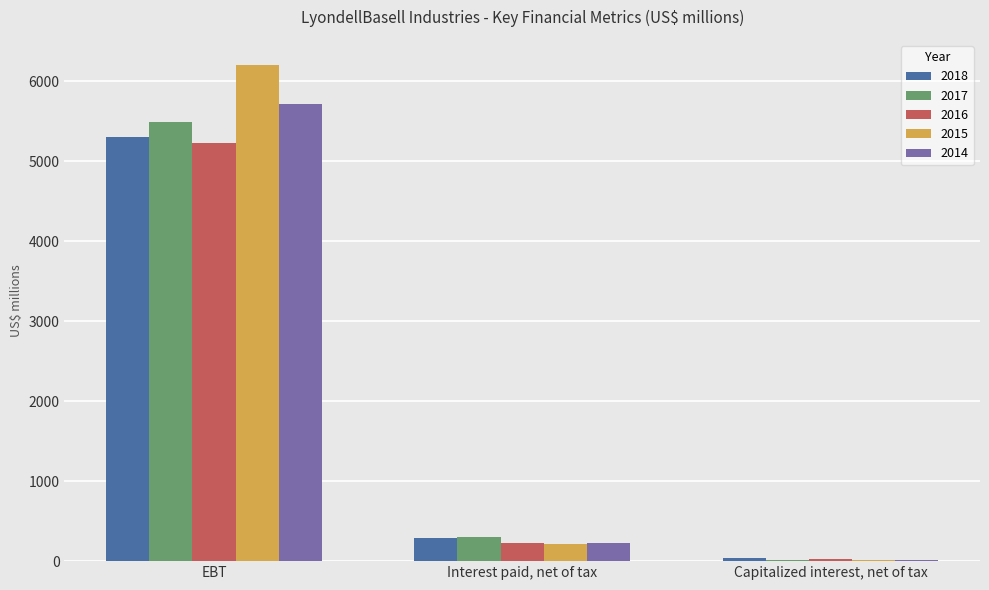

How many distinct data groups are displayed?

5